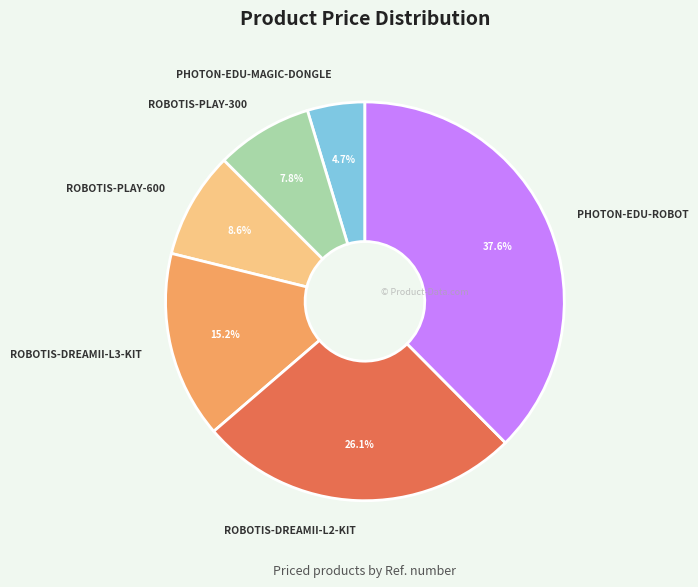

To the nearest percent, what is the average slice percentage?

17%